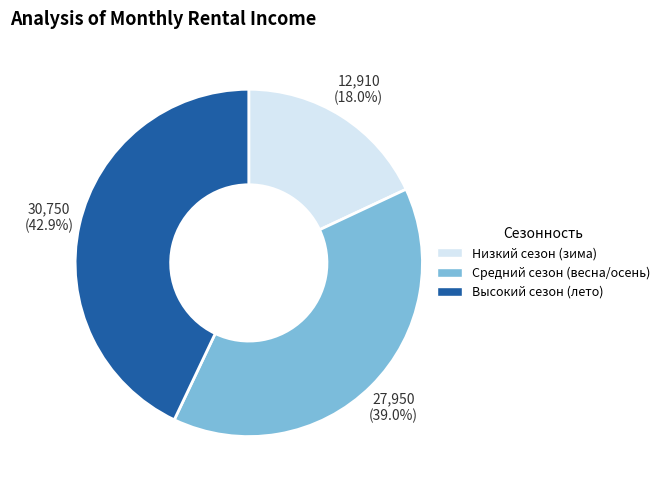

How many segments does this pie chart have?

3